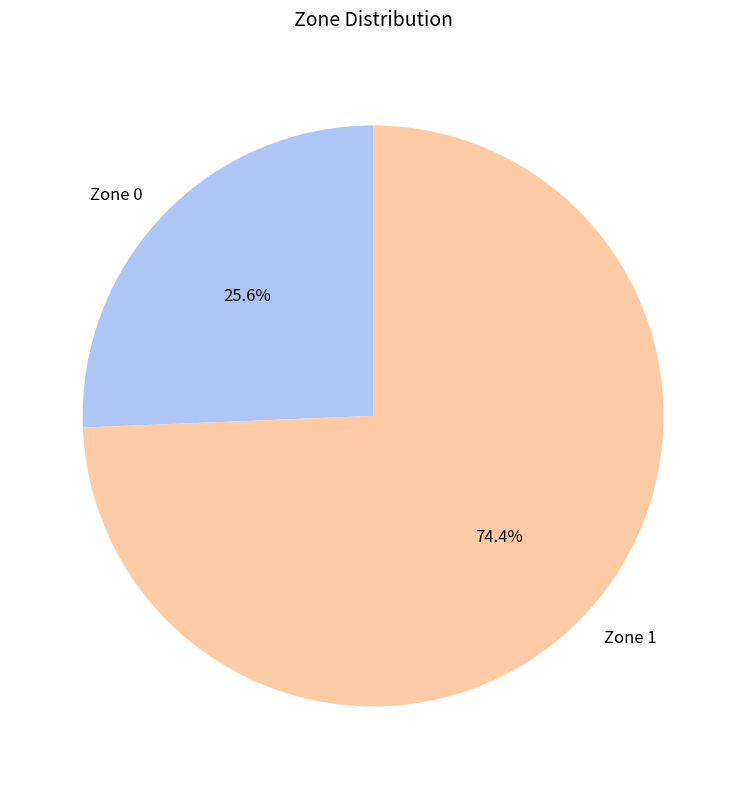

How many slices are in this pie chart?

2